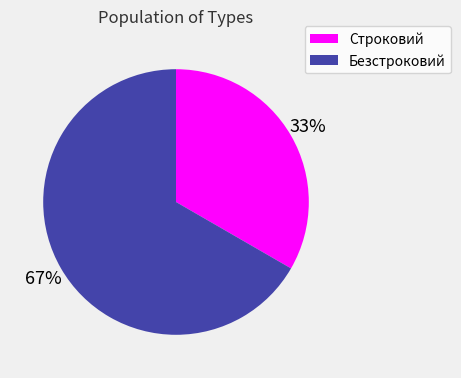

Which has a higher value, Безстроковий or Строковий?

Безстроковий